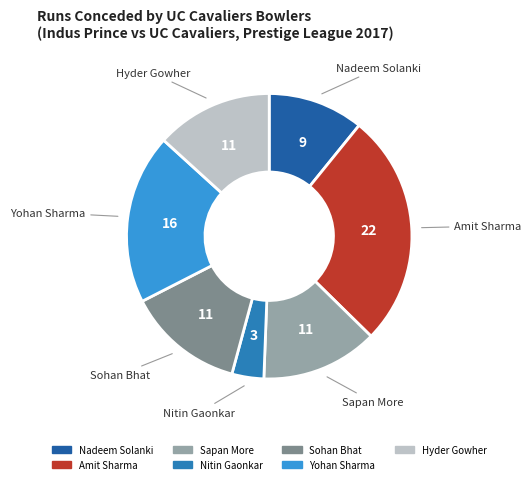

Combined, do Nitin Gaonkar and Sapan More account for over 50%?

No